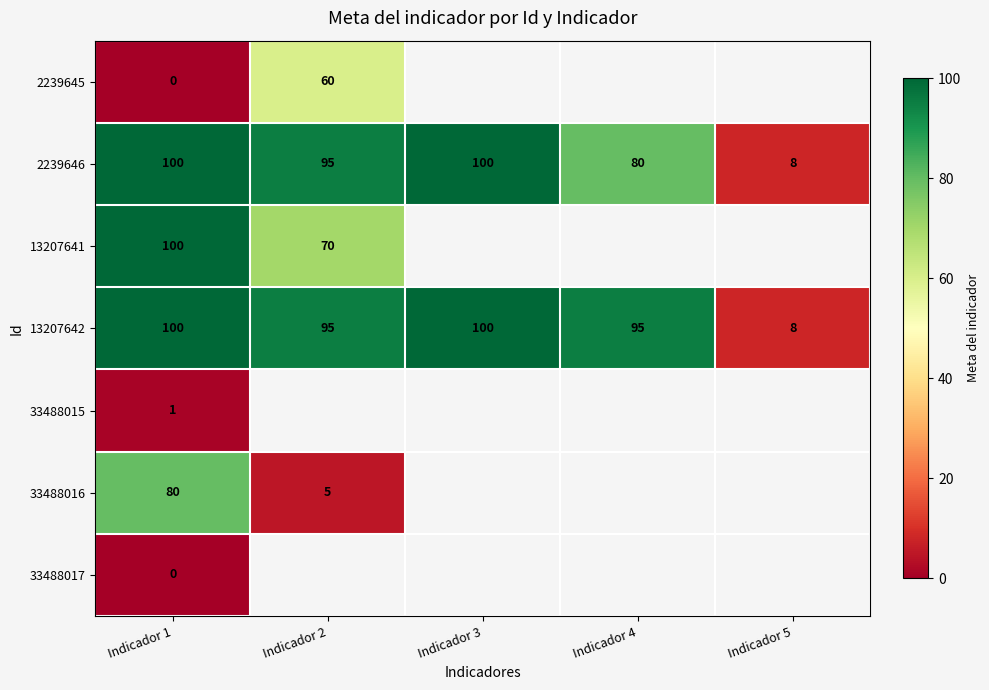

What is the difference between the maximum and minimum values in the 13207642 series?

92